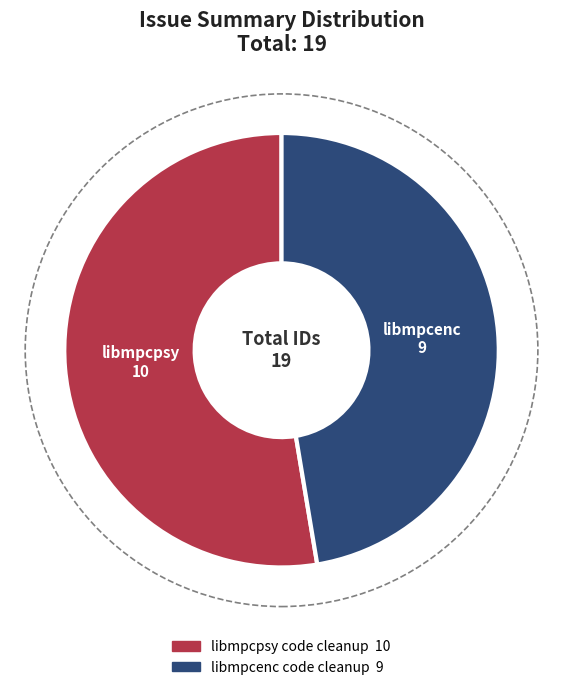

Which slice is the largest?

libmpcpsy code cleanup